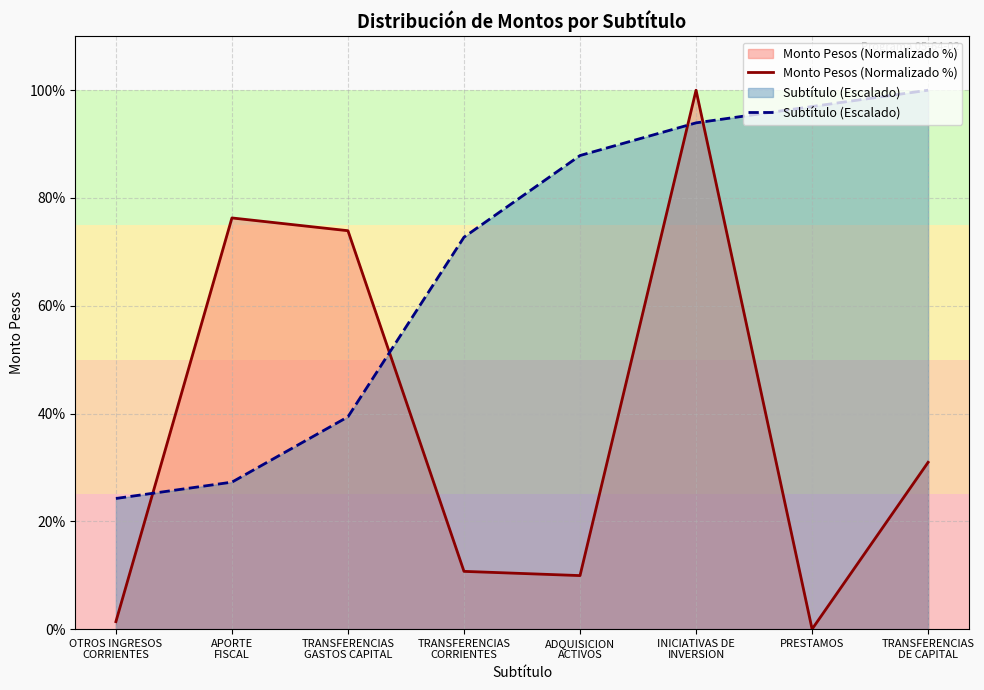

What is the sum of the Monto Pesos (Normalizado %) values at INICIATIVAS DE
INVERSION and ADQUISICION
ACTIVOS?

109.9